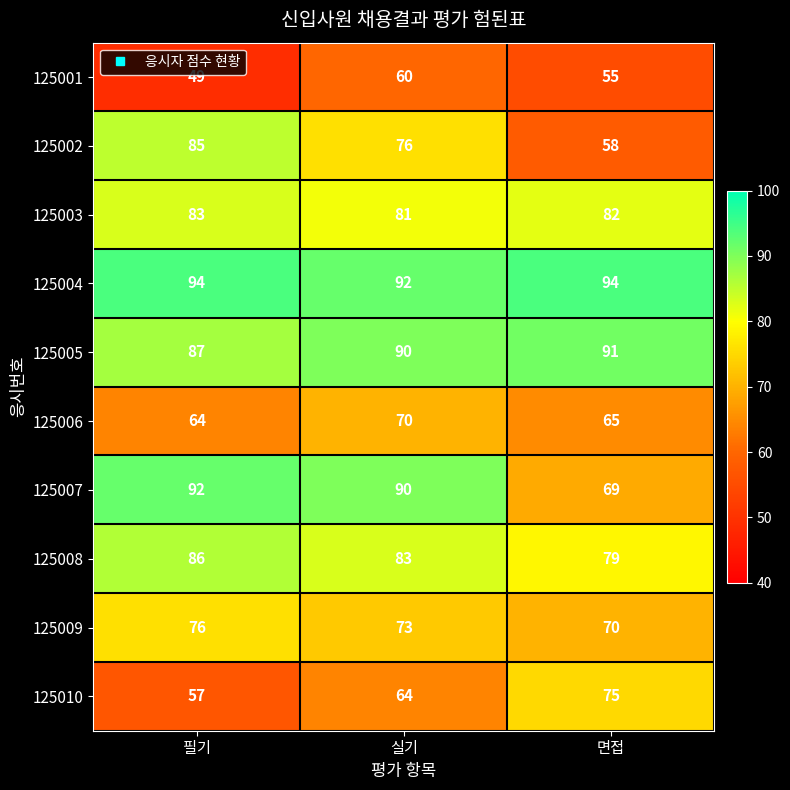

The 125010 series shows 75 at 면접. True or false?

True